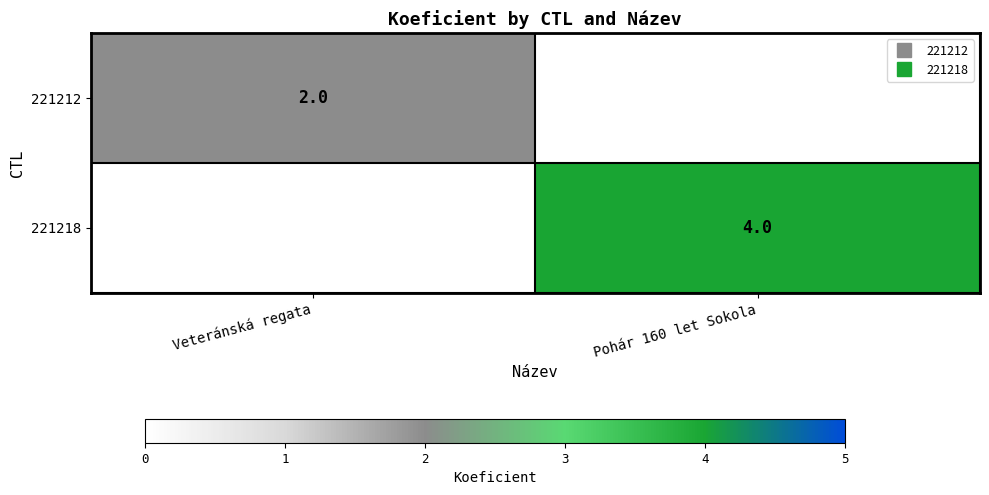

List the series in order of their peak value, lowest first.

221212, 221218